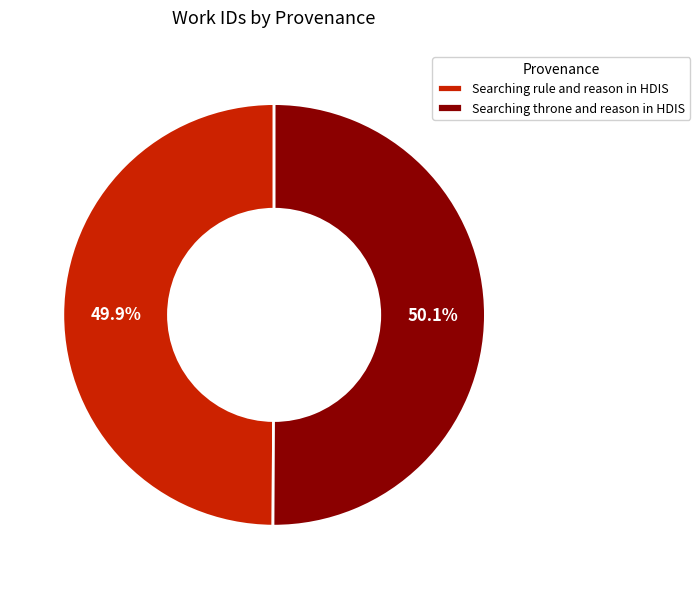

Does any single category account for the majority?

Yes